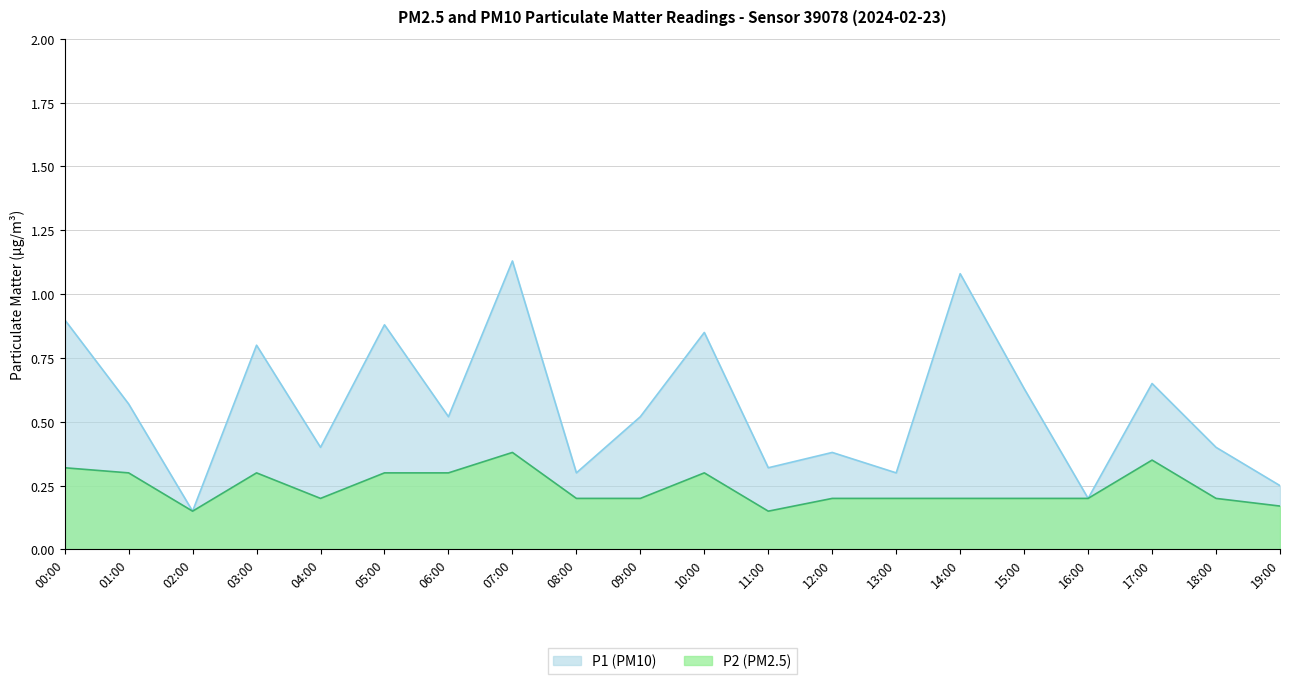

The P1 series shows 0.4 at 14:00. True or false?

False